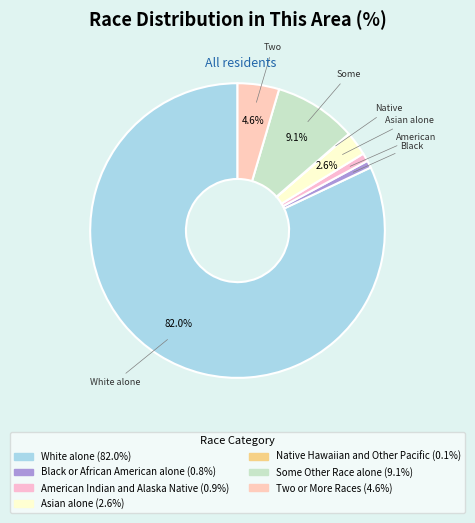

The Two or More Races slice represents 5% of the pie. True or false?

True